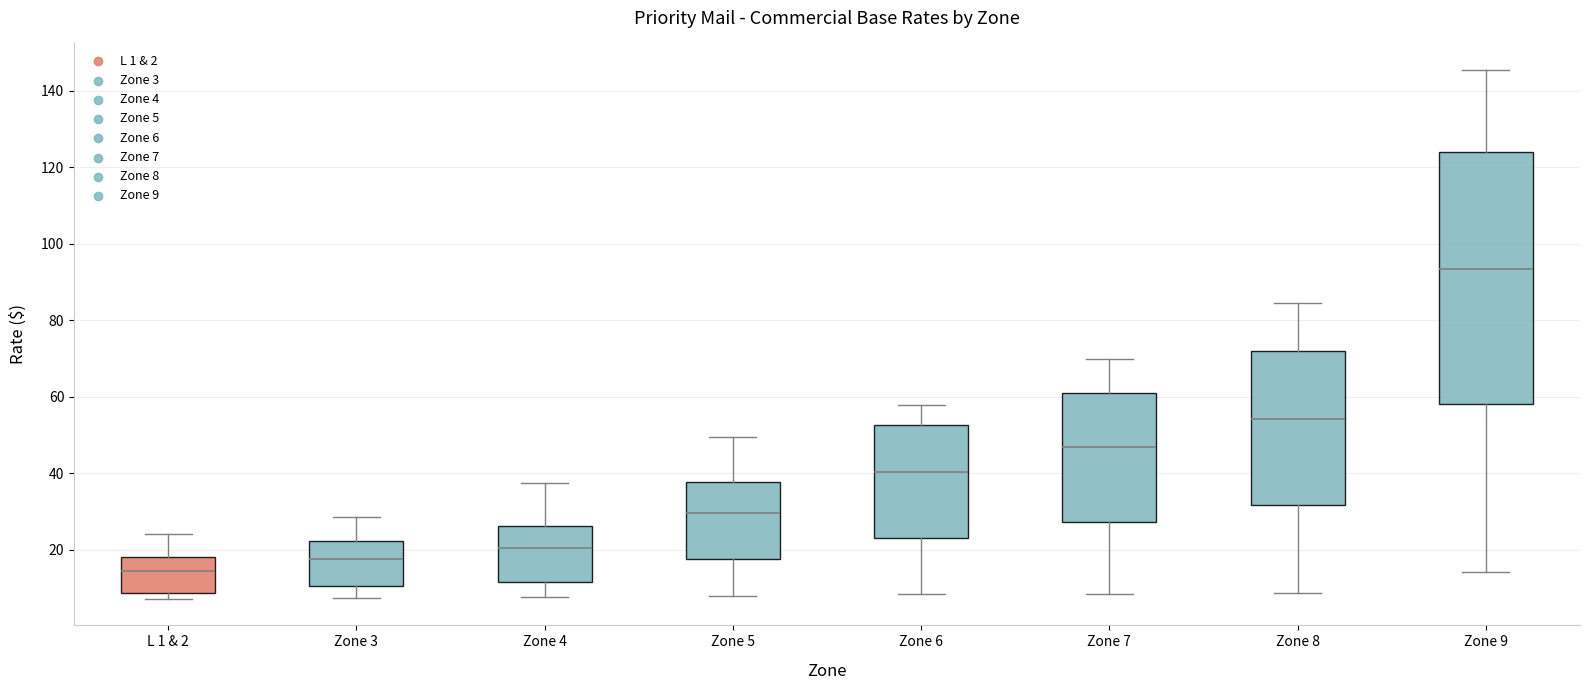

Which box's median line is the highest?

Zone 9